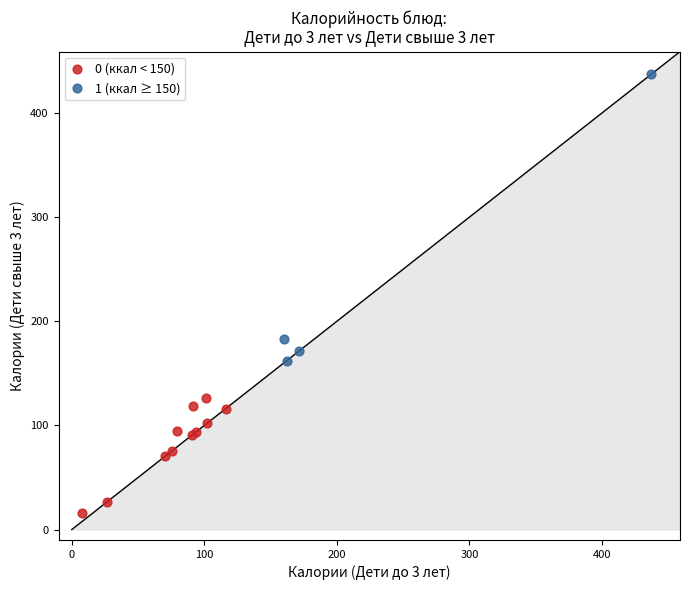

Which series has the widest spread of Y values?

1 (ккал ≥ 150)